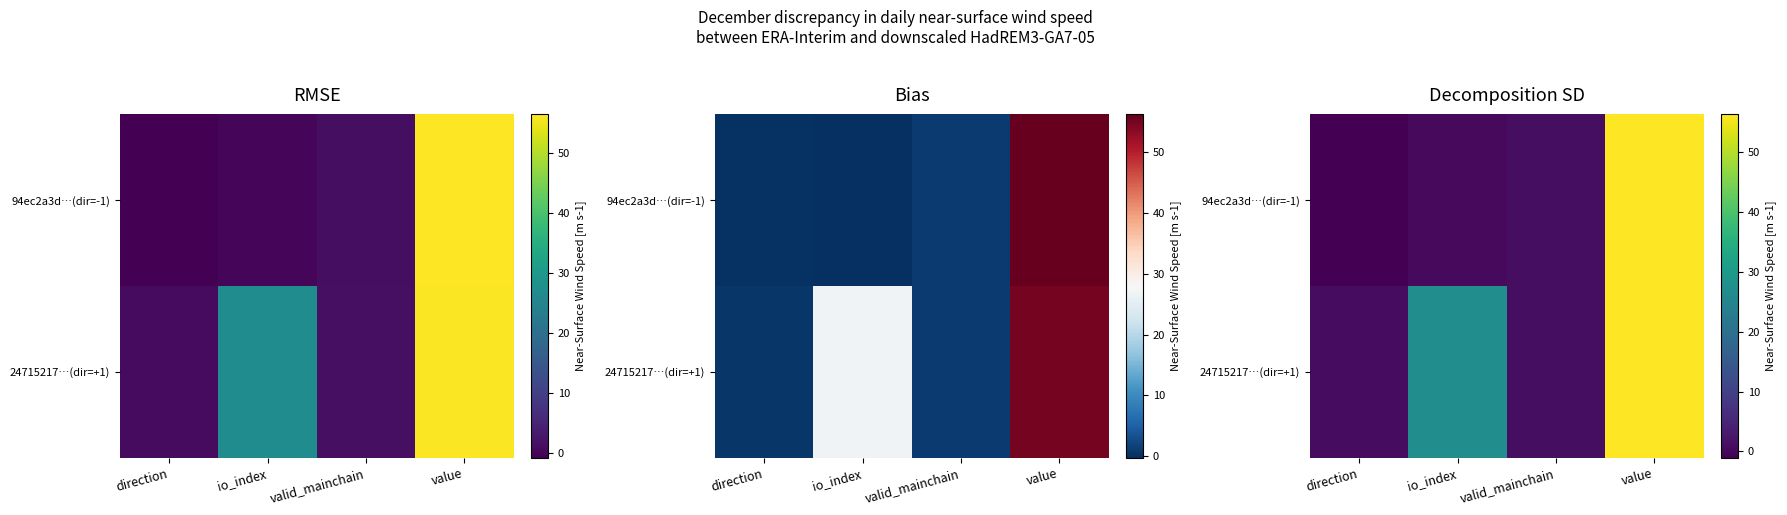

Read the row_0 value at direction.

-1.0